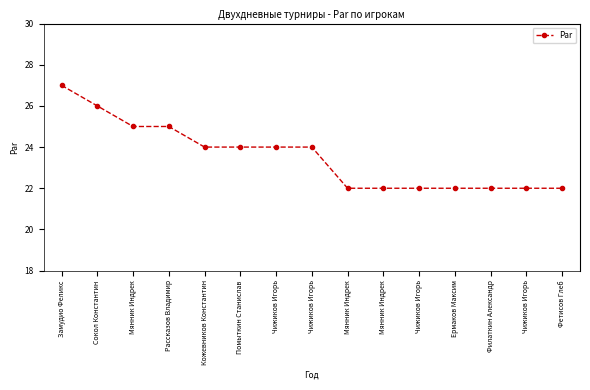

How many lines are shown in the chart?

1